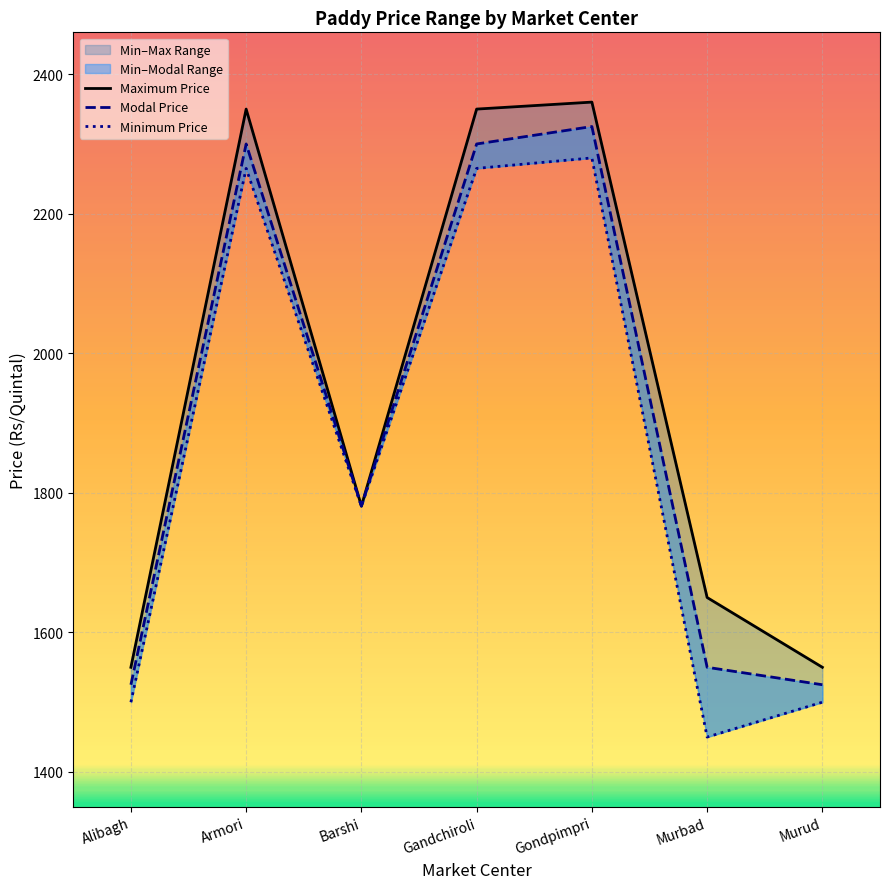

Reading left to right, transcribe all the data shown in this chart.

Minimum Price: 1500	2265	1781	2265	2280	1450	1500
Maximum Price: 1550	2350	1781	2350	2360	1650	1550
Modal Price: 1525	2300	1781	2300	2325	1550	1525